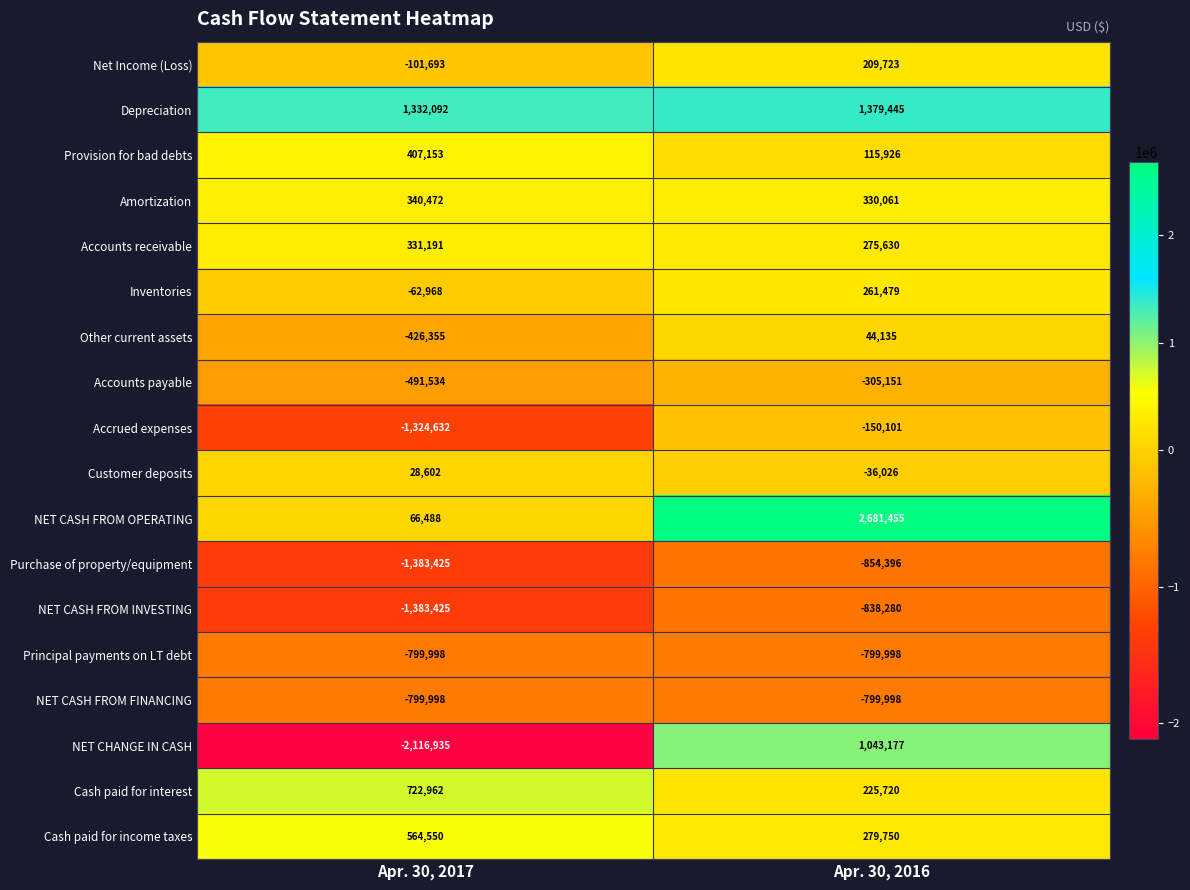

What is the smallest value displayed?

-2116935